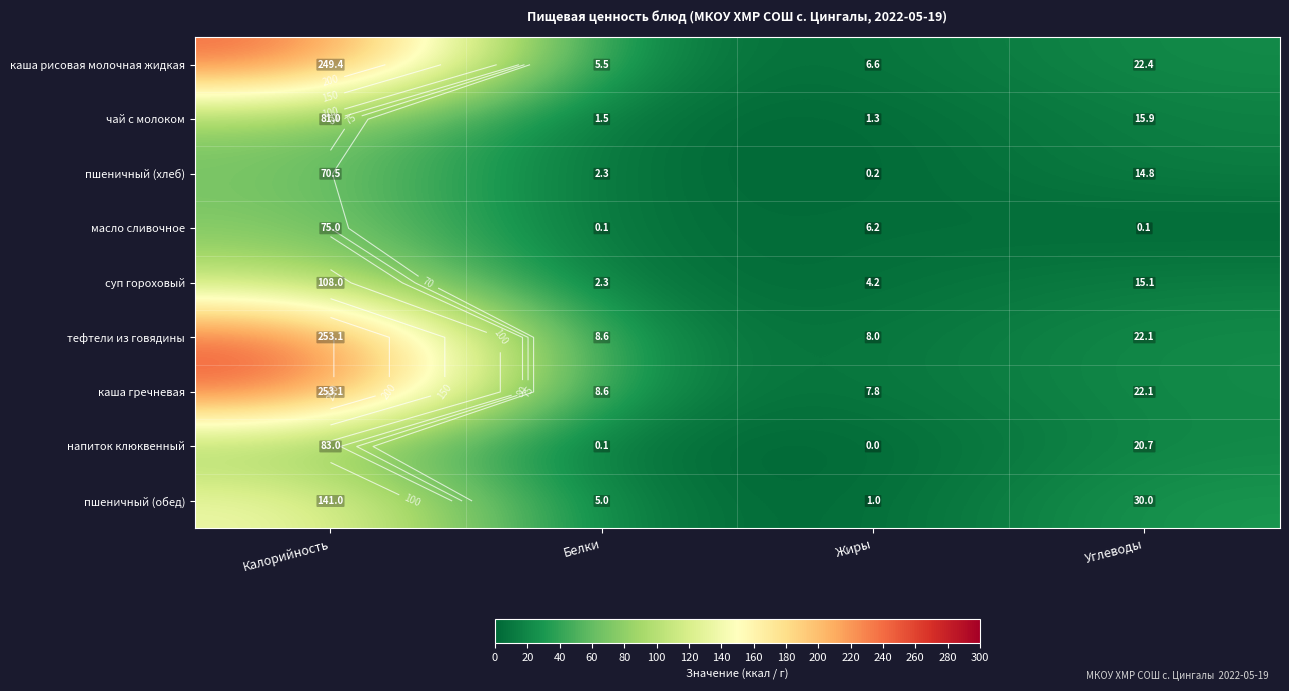

What is the highest value of the суп гороховый series?

108.0